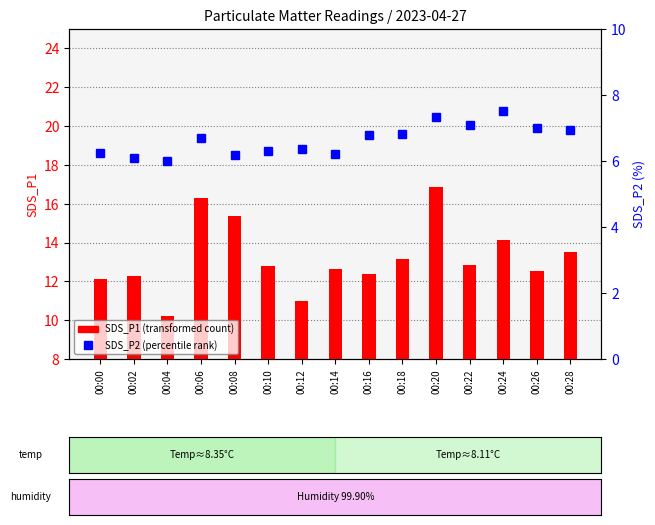

At how many categories does at least one series exceed 12?

13